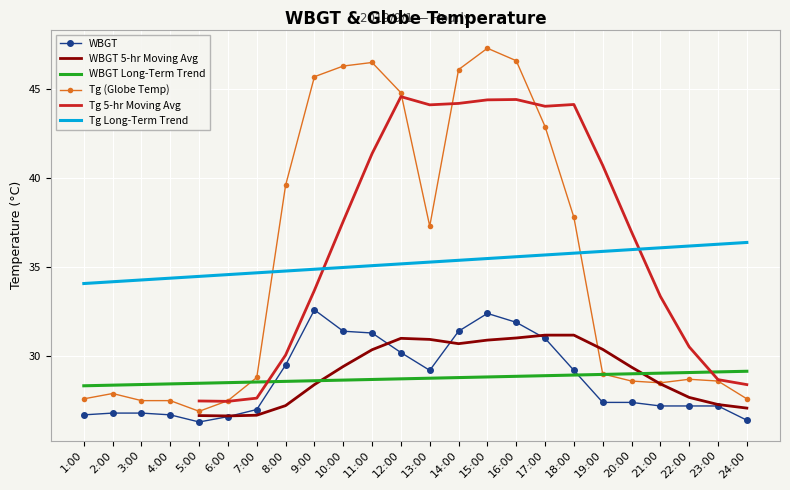

What is the value of the WBGT 5-hr Moving Avg point at the 9th from the left?

28.4